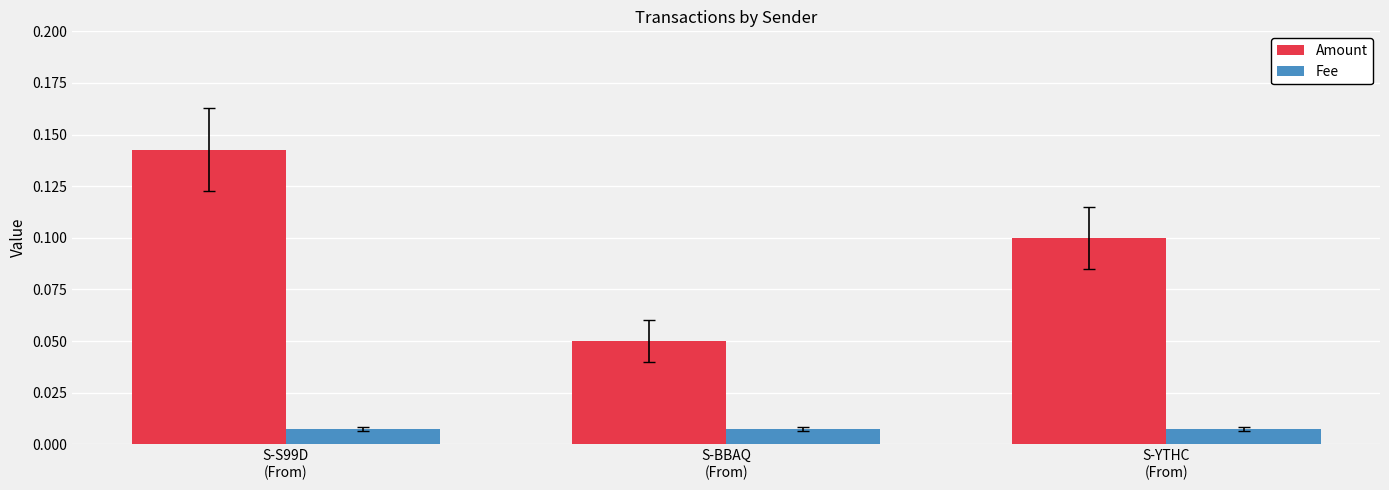

What is the sum of the Amount values at S-YTHC
(From) and S-BBAQ
(From)?

0.2